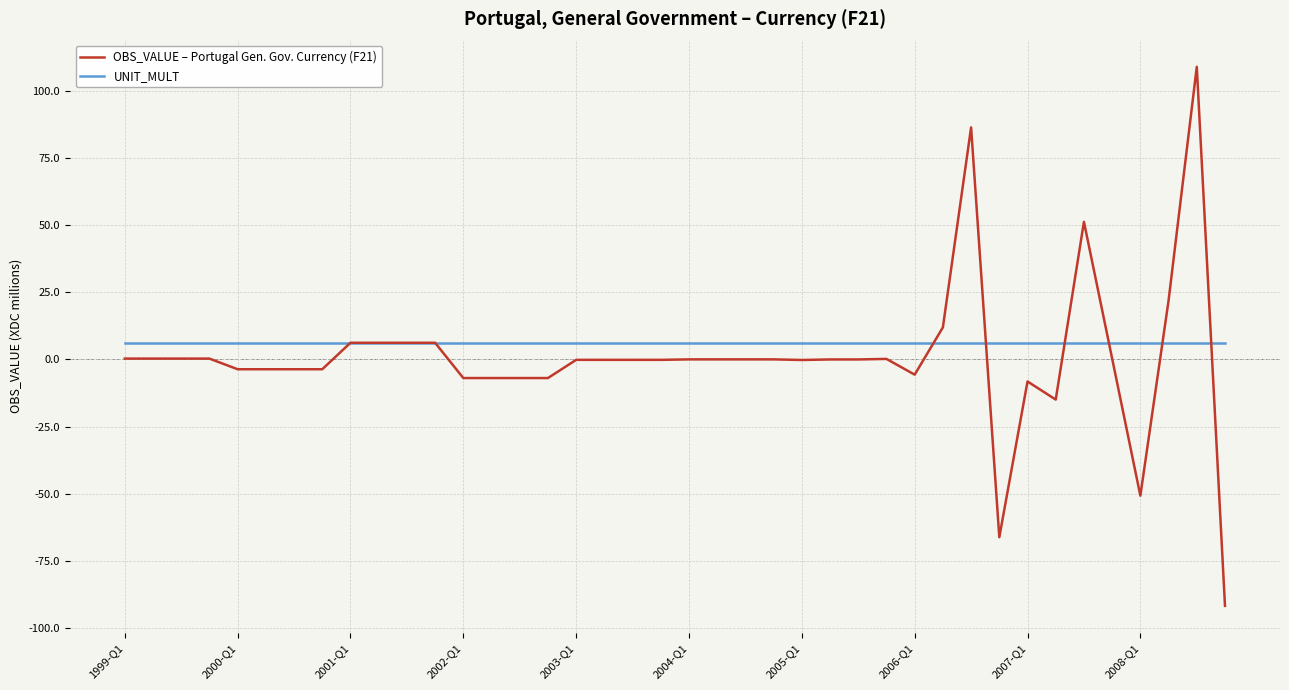

What is the highest value of the UNIT_MULT series?

6.0